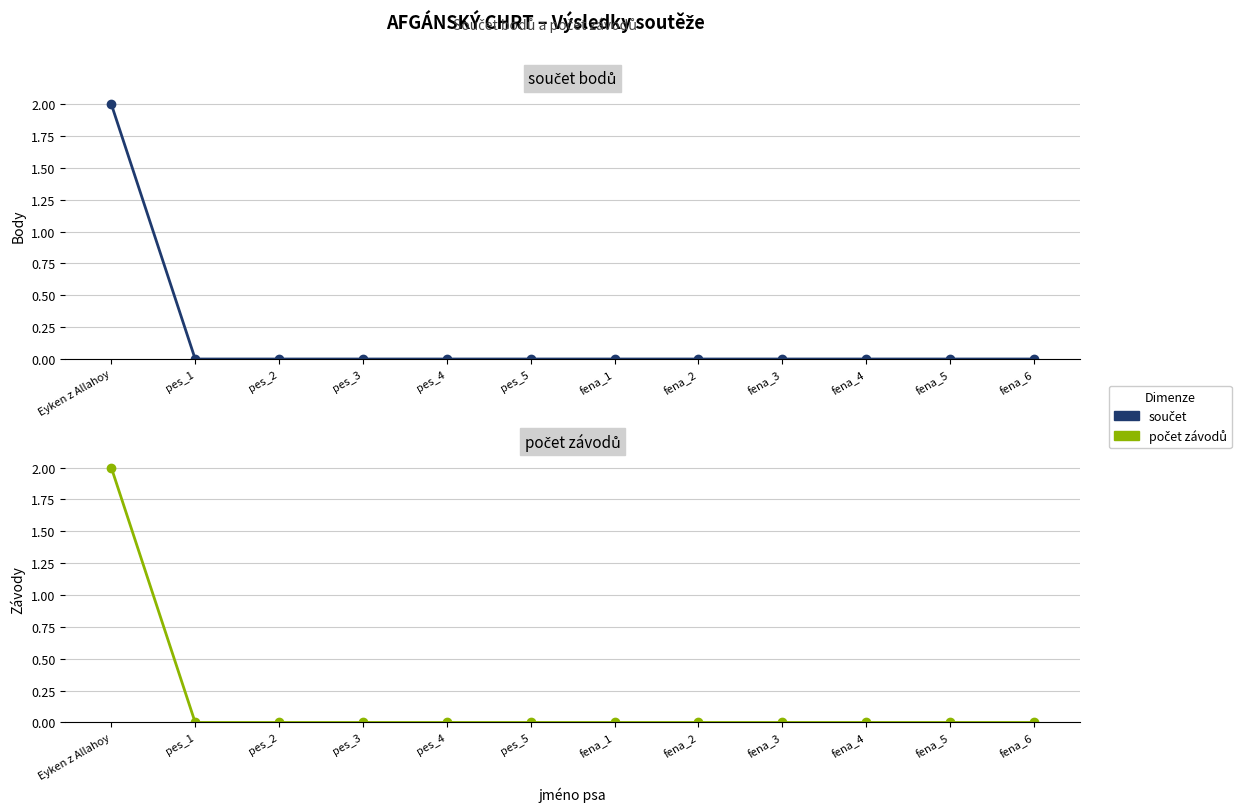

Reading left to right, extract all data points from this chart.

součet: 2	0	0	0	0	0	0	0	0	0	0	0
počet závodů: 2	0	0	0	0	0	0	0	0	0	0	0